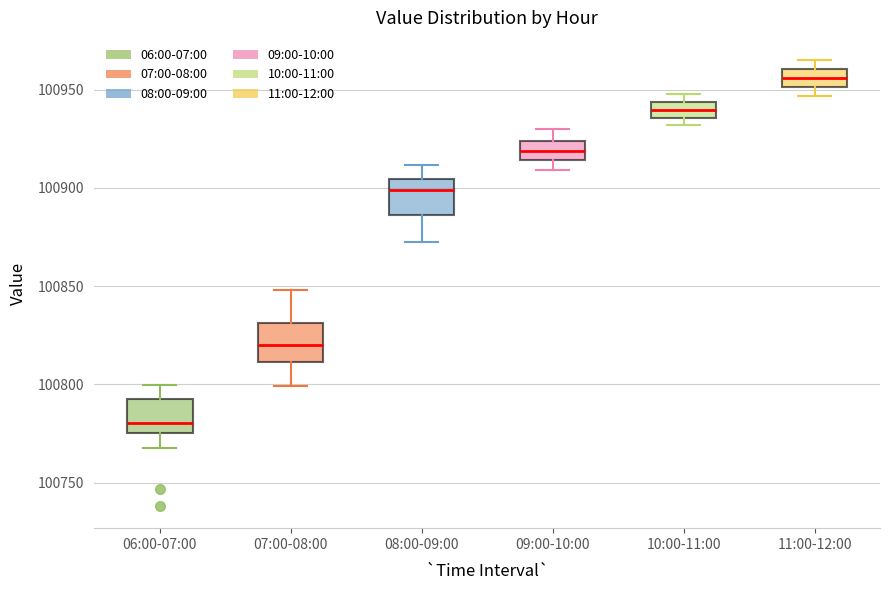

Reading left to right, read every box against the y-axis: the position of its median line, the range the box covers, and the ends of its whiskers. The values are not printed on the chart, so give them approximately, as read against the axis.

06:00-07:00: median 100780, box 100775 to 100790, whiskers 100770 to 100800
07:00-08:00: median 100820, box 100810 to 100830, whiskers 100800 to 100850
08:00-09:00: median 100900, box 100885 to 100905, whiskers 100870 to 100910
09:00-10:00: median 100920, box 100915 to 100925, whiskers 100910 to 100930
10:00-11:00: median 100940, box 100935 to 100945, whiskers 100930 to 100950
11:00-12:00: median 100955, box 100950 to 100960, whiskers 100945 to 100965